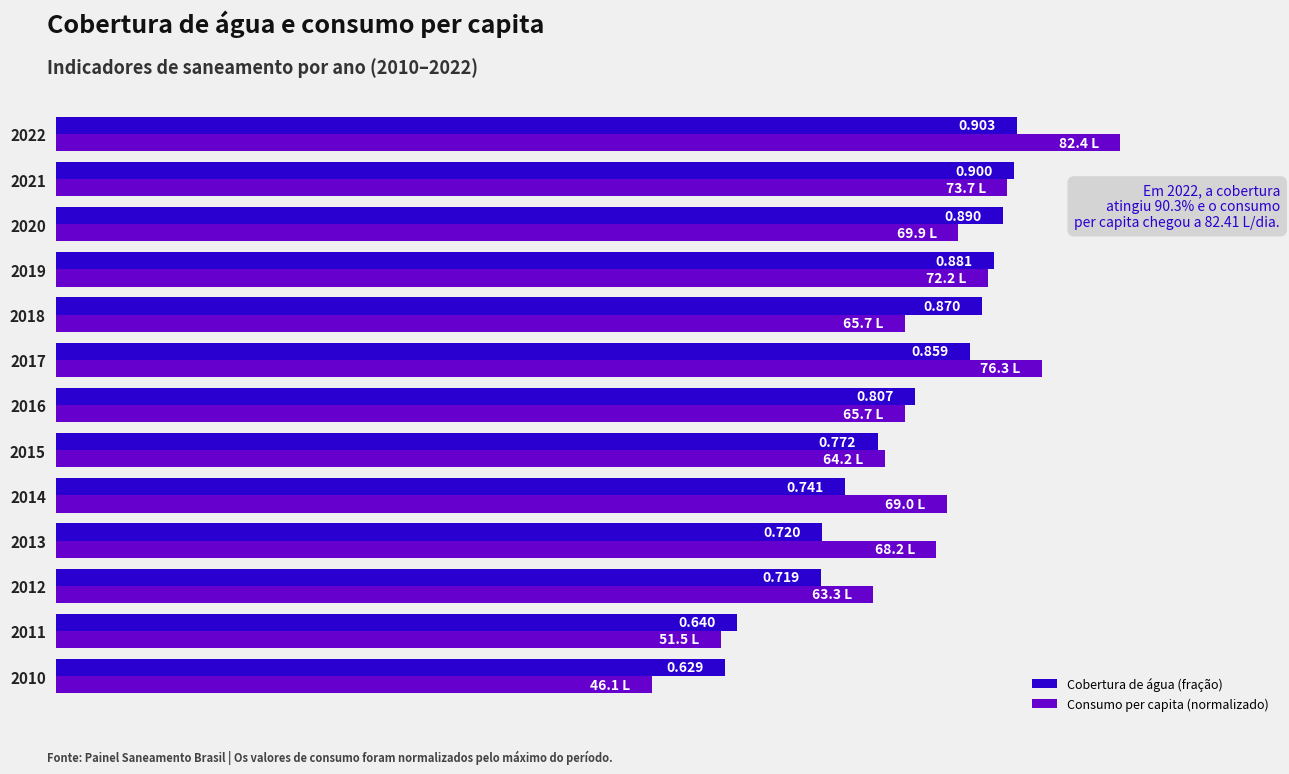

At 2016, list the series in order from smallest to largest.

Consumo per capita (normalizado), Cobertura de água (fração)